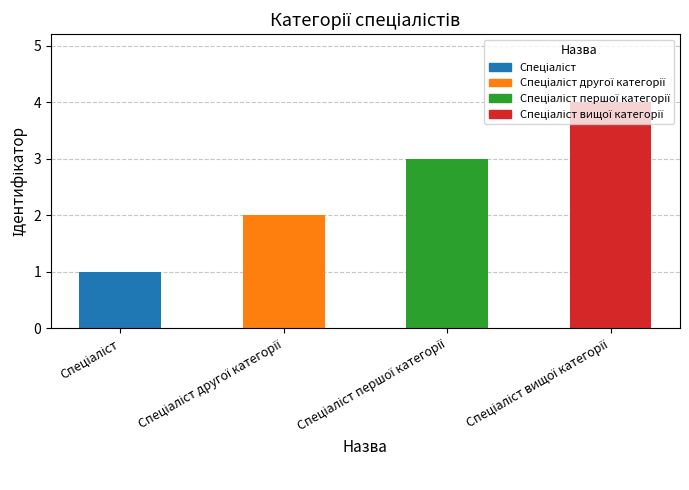

Read the value at Спеціаліст першої категорії.

3